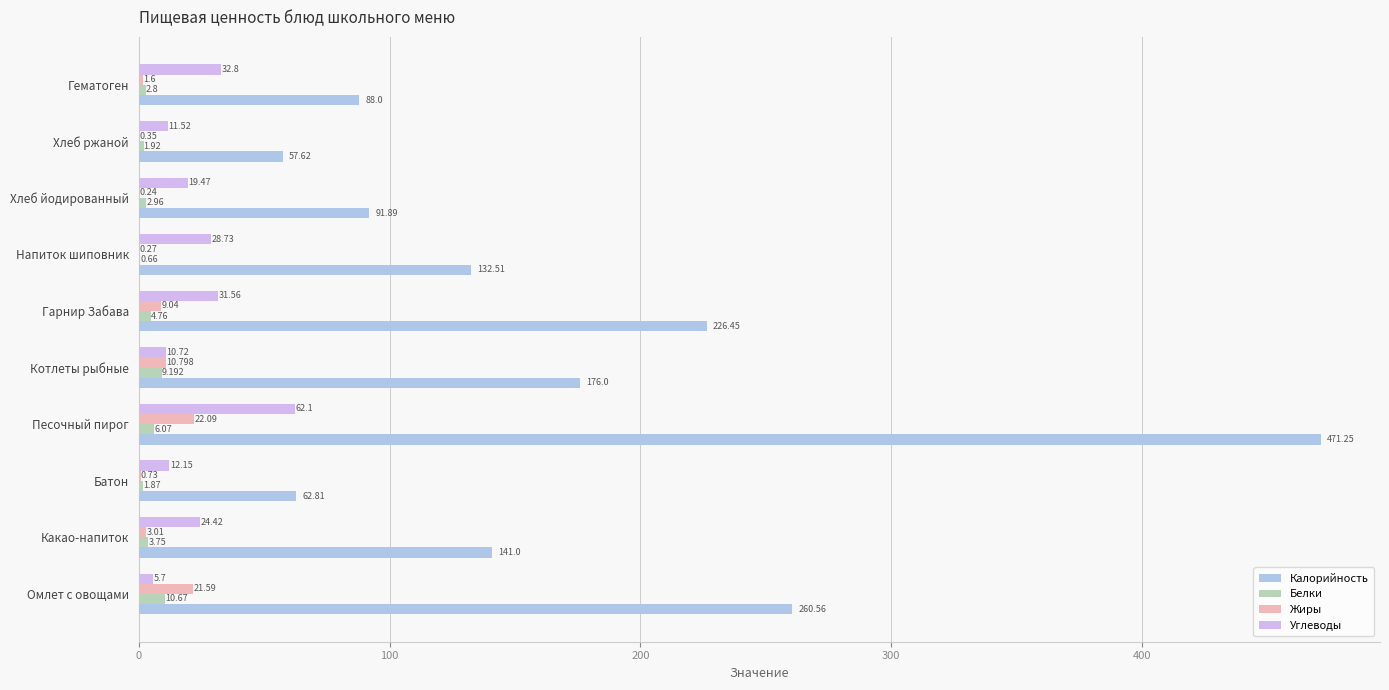

Which label corresponds to the largest value in the chart?

Песочный пирог